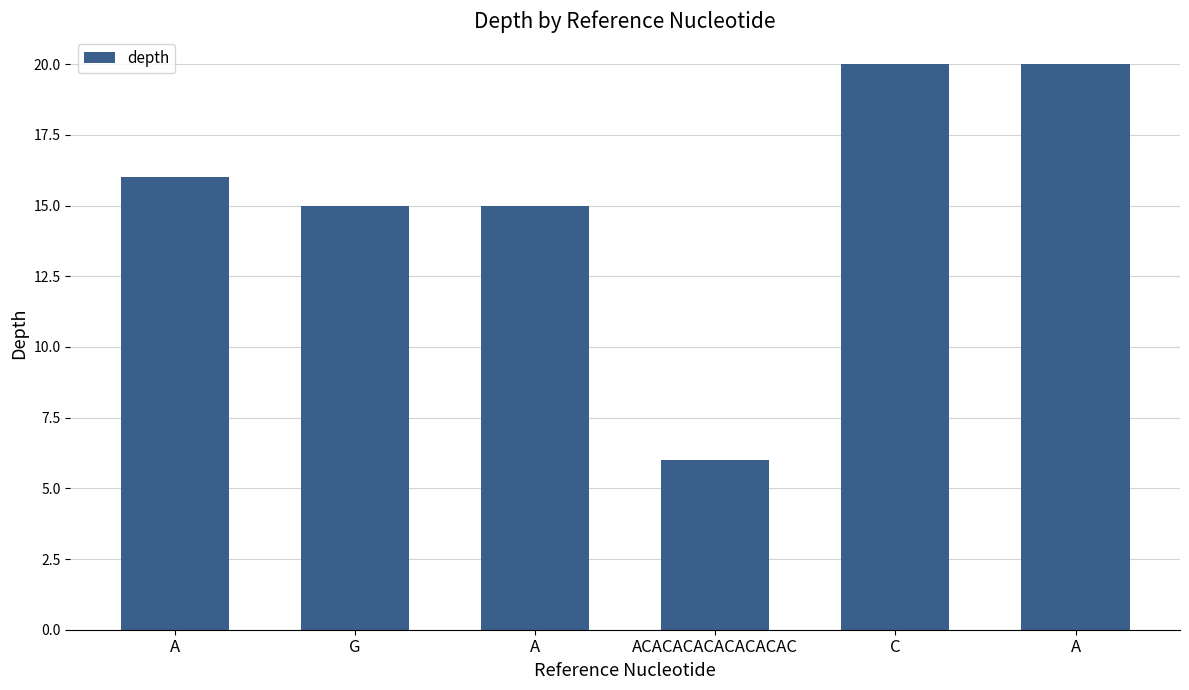

Count the number of data series in this chart.

1